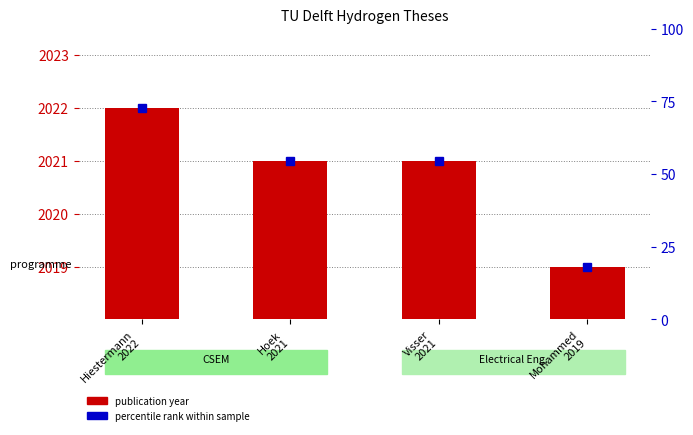

List the labels in order of value, largest first.

Hiestermann
2022, Hoek
2021, Visser
2021, Mohammed
2019